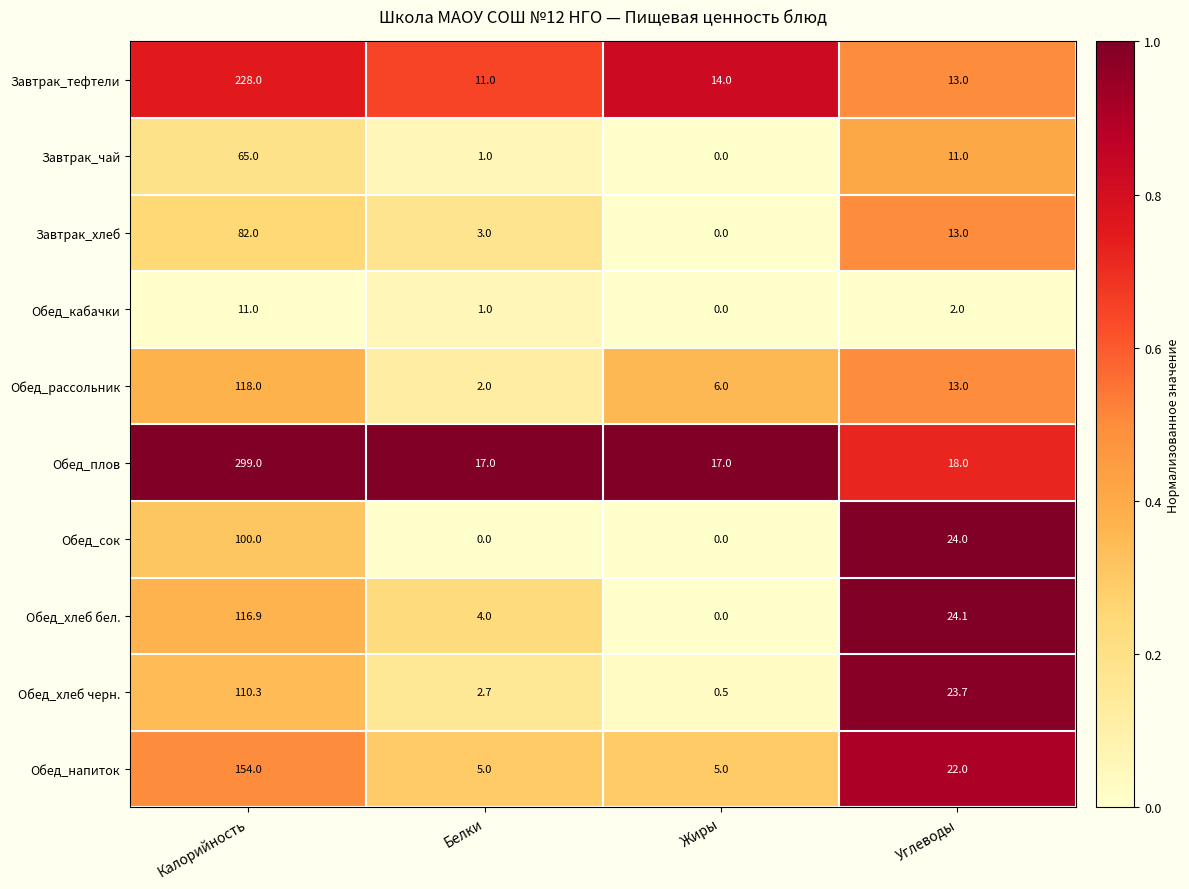

Which series has the largest range (max minus min)?

Обед_плов